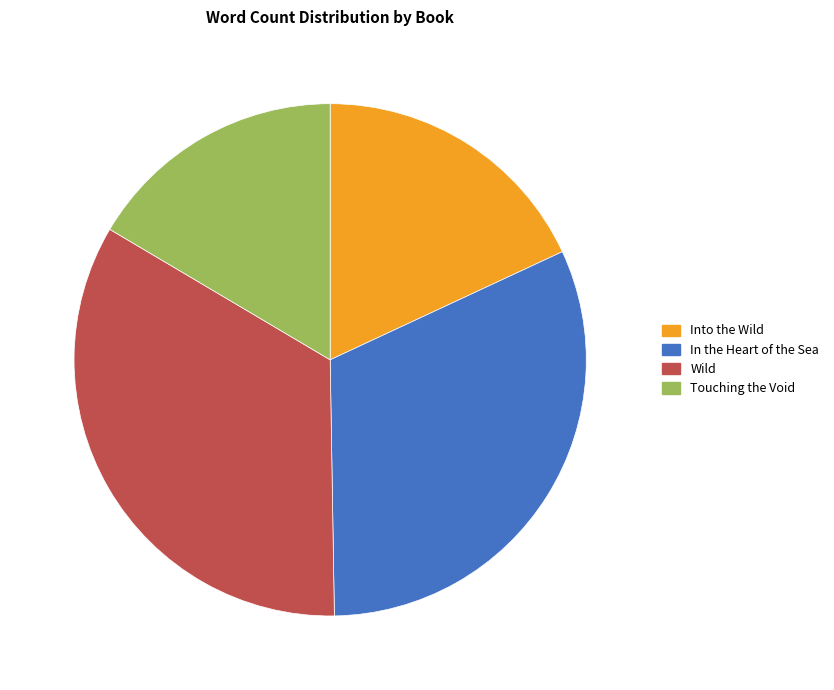

Which category has the smallest portion of the pie?

Touching the Void